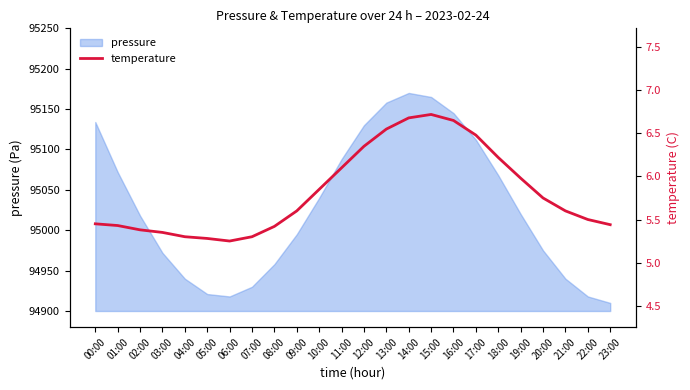

What is the label of the 8th point from the right?

16:00